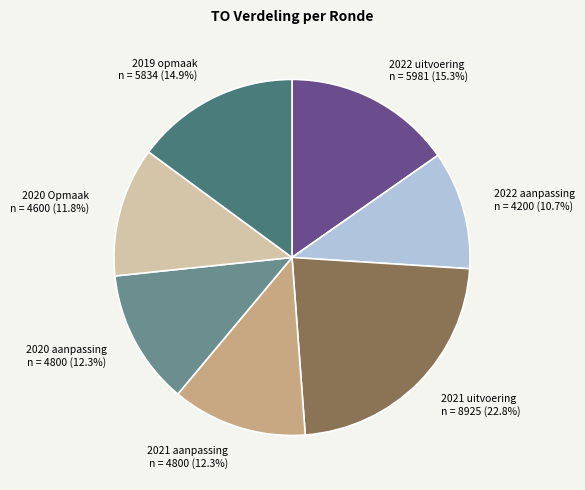

Count the number of slices in the pie.

7